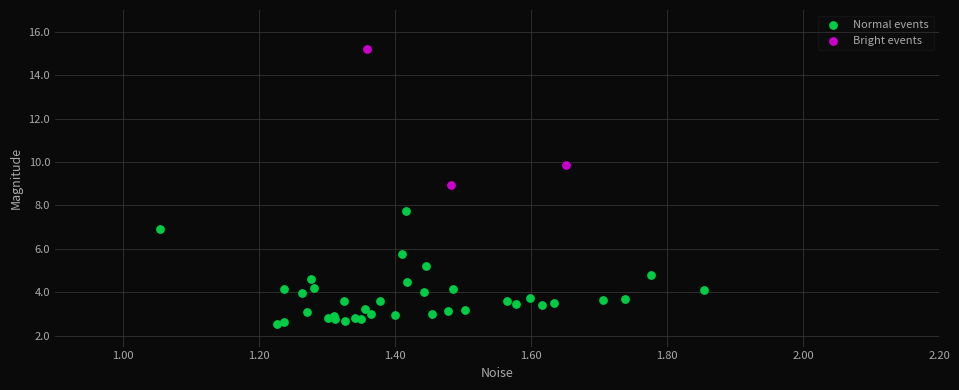

Which series reaches the maximum Y coordinate?

Bright events